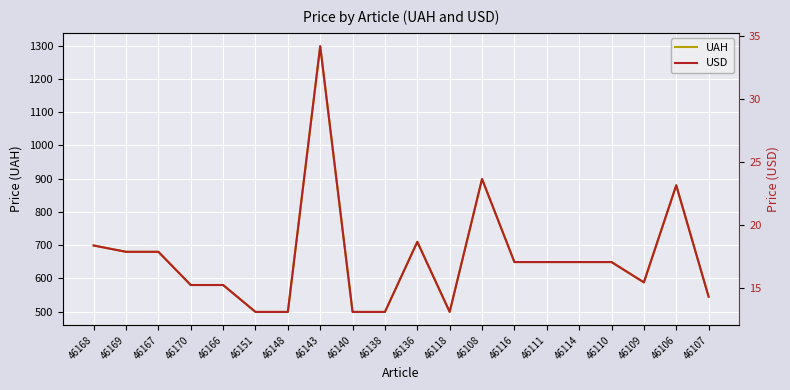

At which category is the sum across all series the highest?

46143